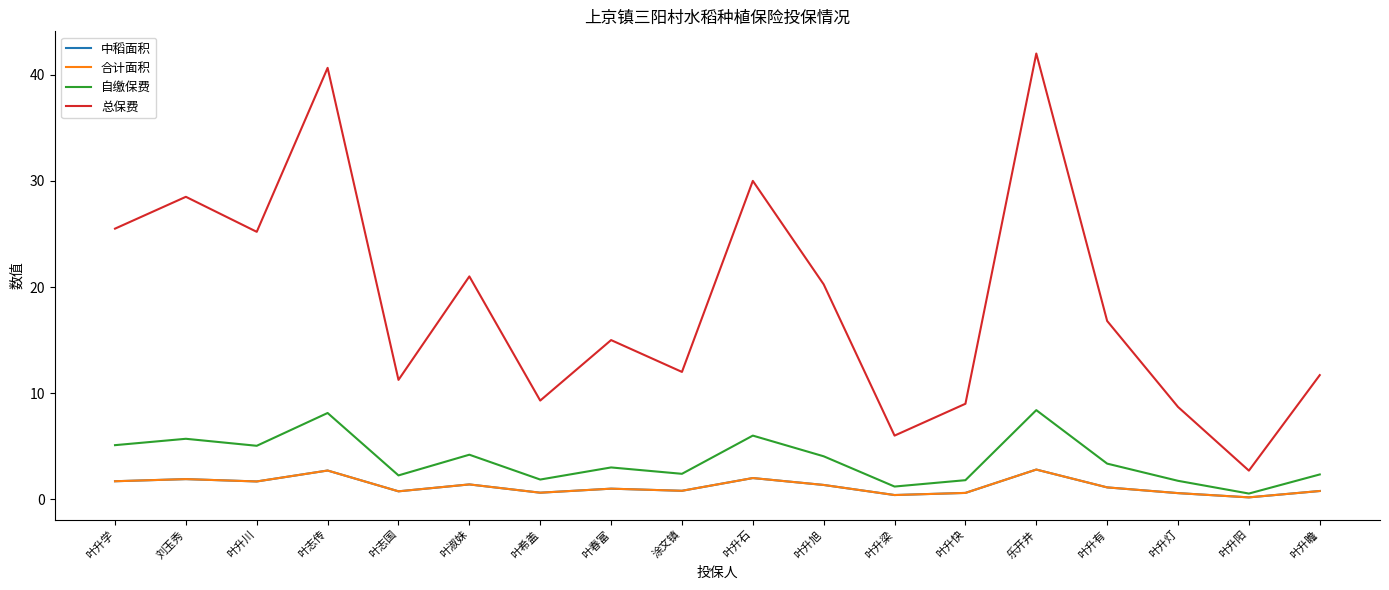

True or false: 总保费 and 中稻面积 intersect in this chart.

False